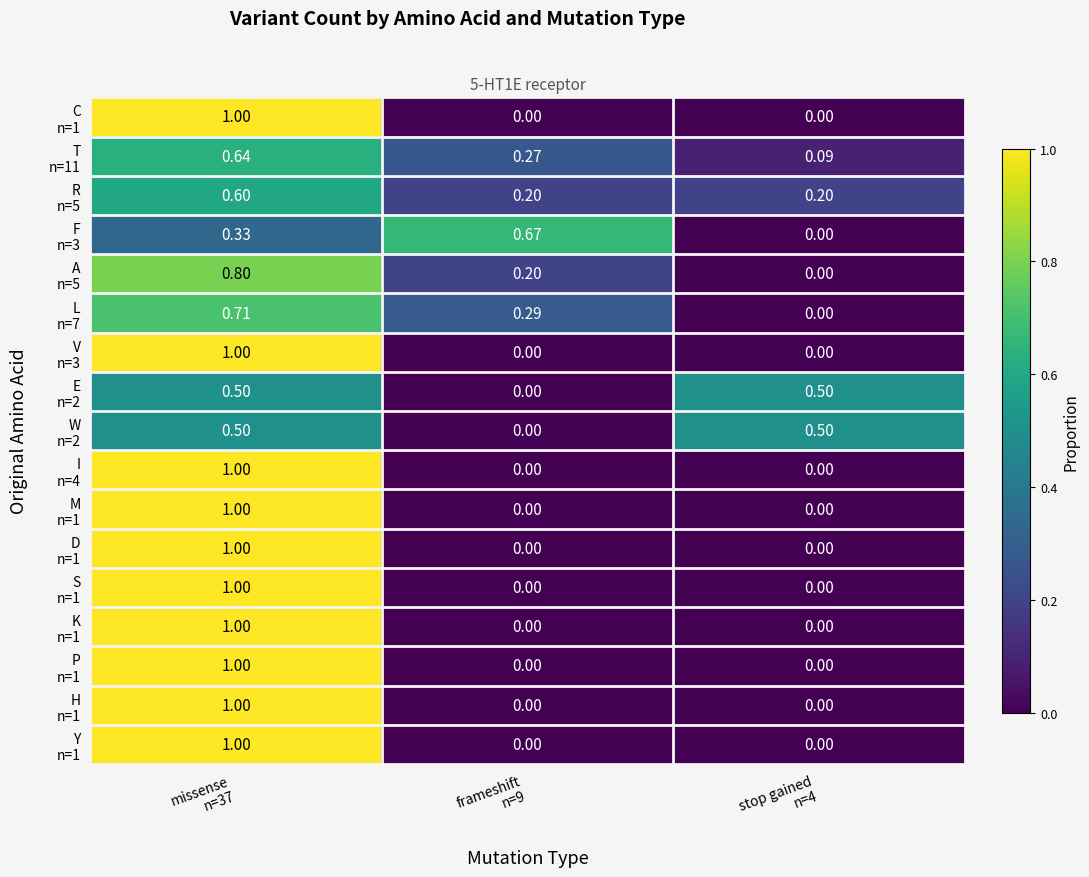

What is the greatest value displayed?

1.0